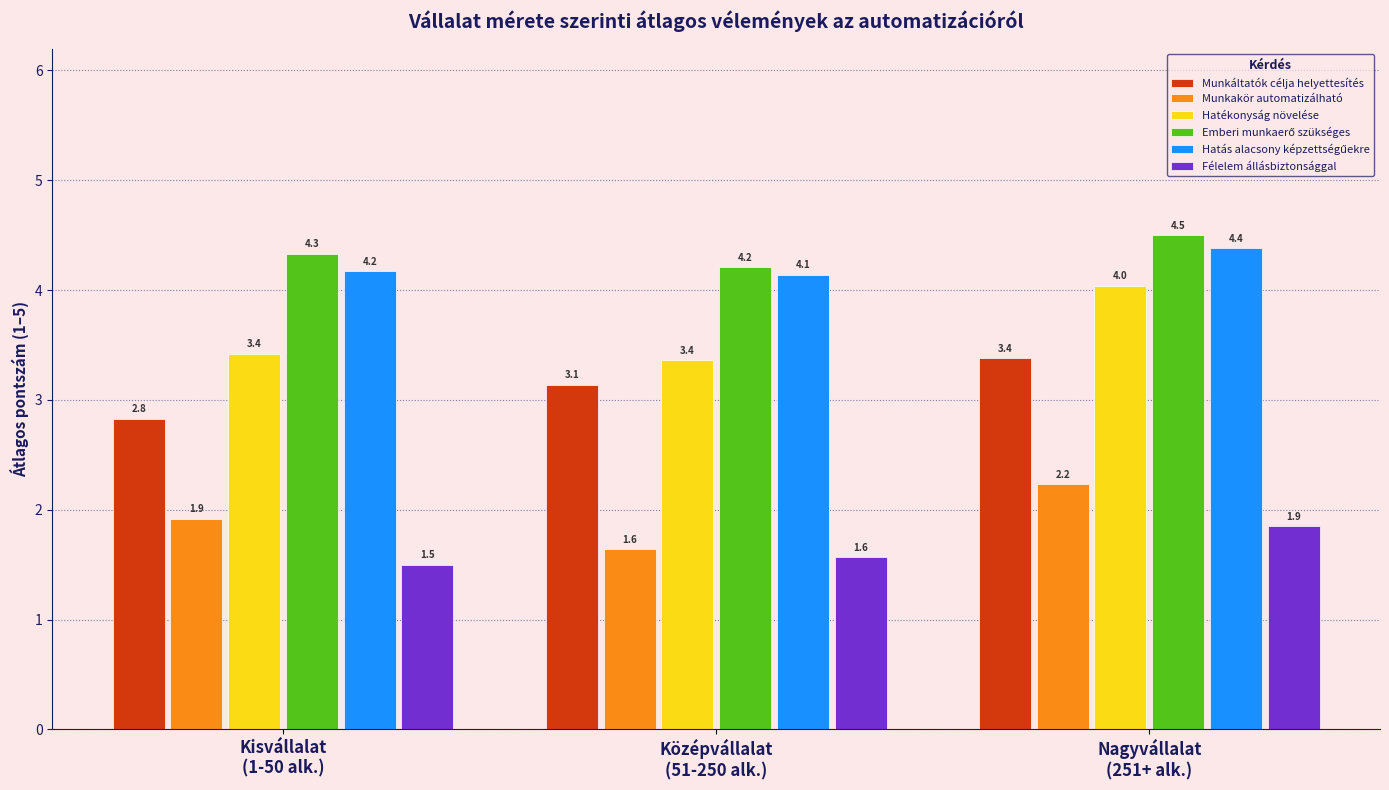

What is the minimum value for Hatékonyság növelése?

3.4